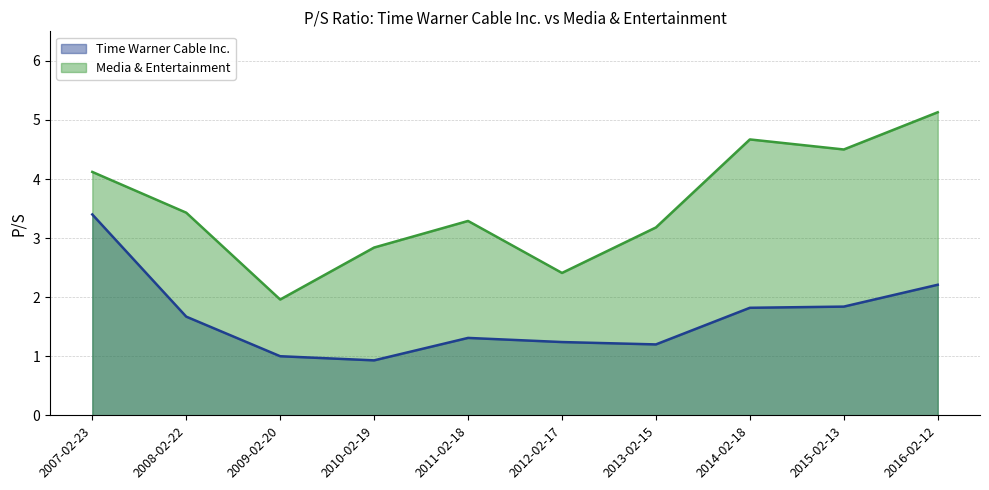

Which has a higher value, 2015-02-13 or 2009-02-20?

2015-02-13